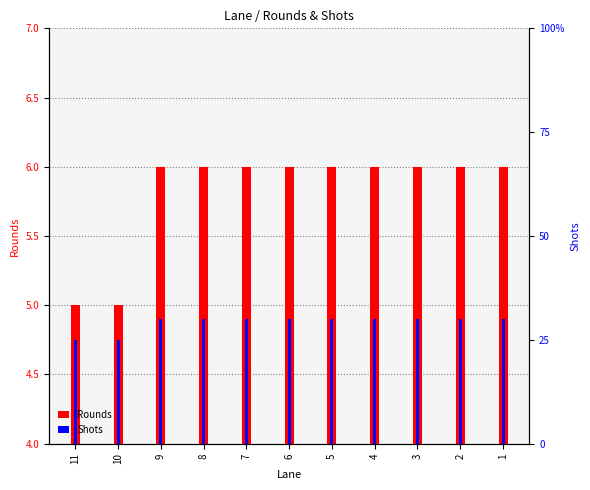

Reading left to right, extract all data points from this chart.

Rounds: 11=5	10=5	9=6	8=6	7=6	6=6	5=6	4=6	3=6	2=6	1=6
Shots: 11=25	10=25	9=30	8=30	7=30	6=30	5=30	4=30	3=30	2=30	1=30